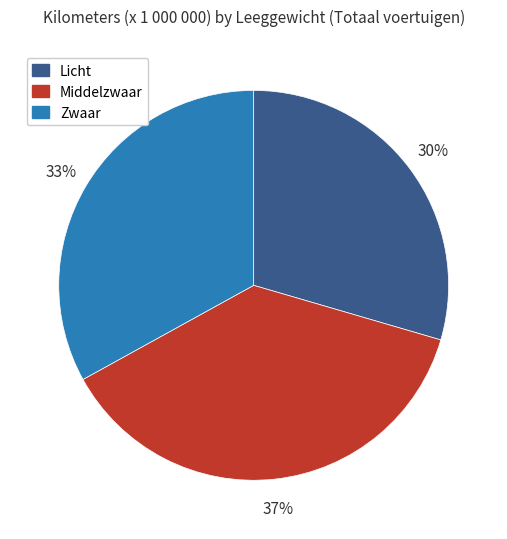

Between Middelzwaar and Licht, which is larger?

Middelzwaar